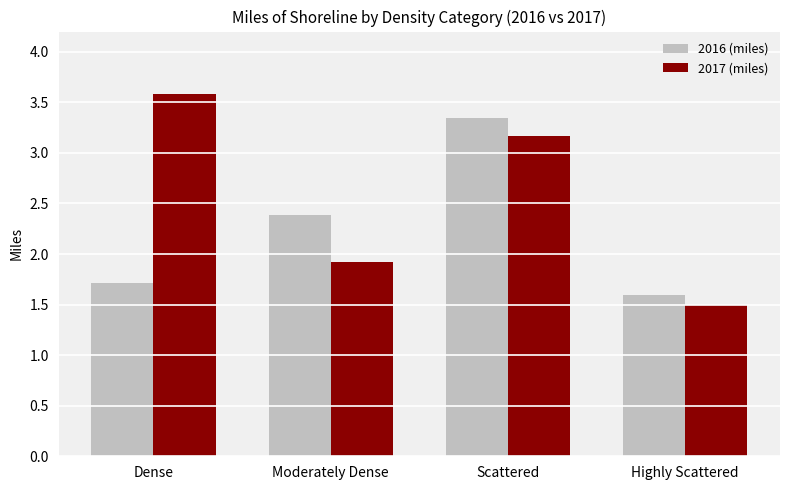

How many data points in 2017 (miles) are less than 3?

2